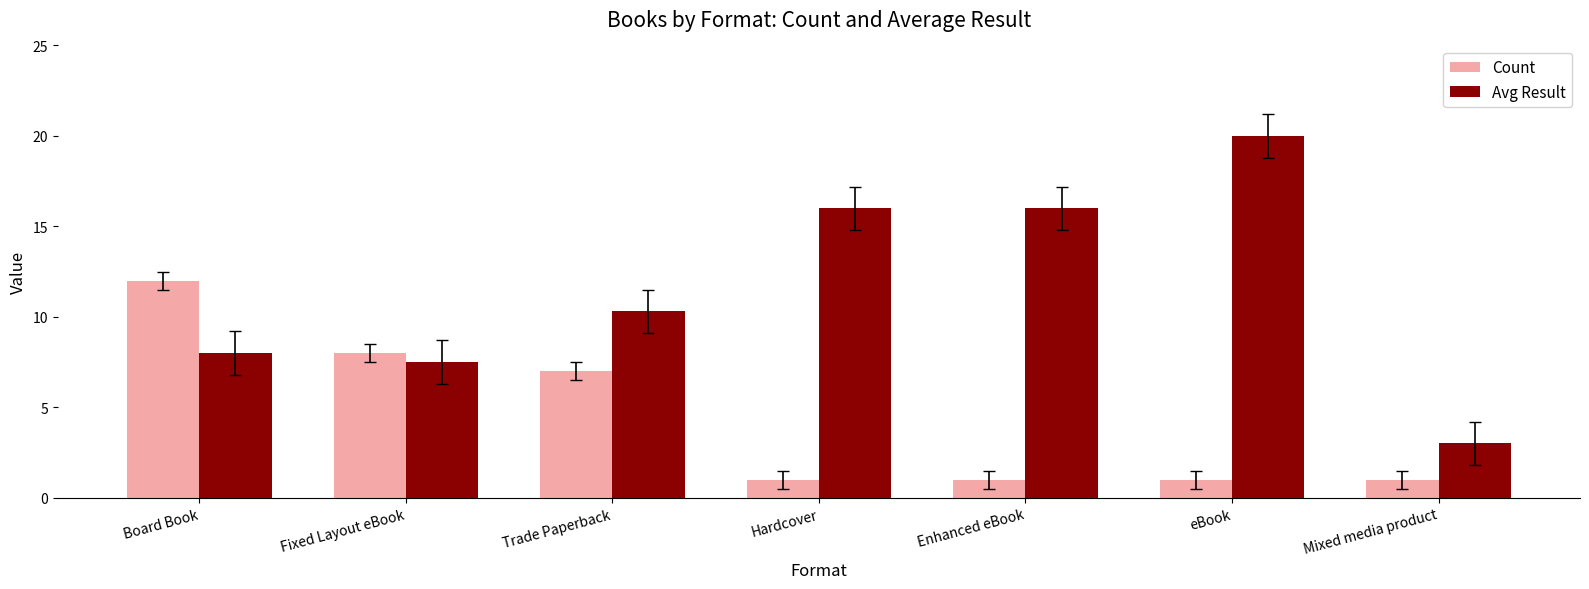

Is it true that Avg Result equals 4.0 at Mixed media product?

False